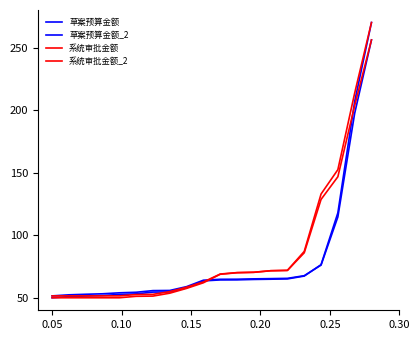

What is the greatest value displayed?

270.0